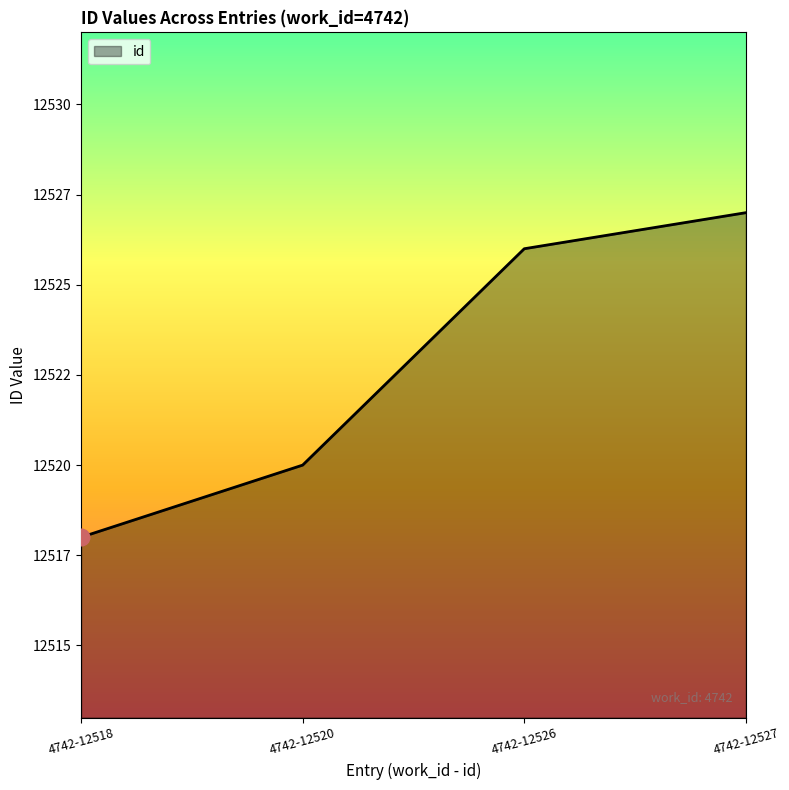

Does the chart have visible grid lines?

No